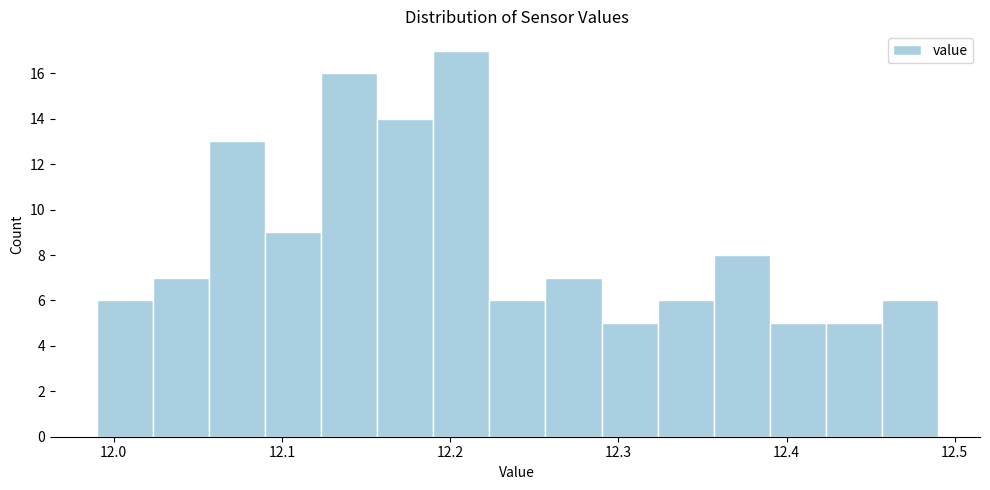

Around what value on the x-axis is the tallest bar? Give the approximate position of its centre, as read against the axis.

12.21